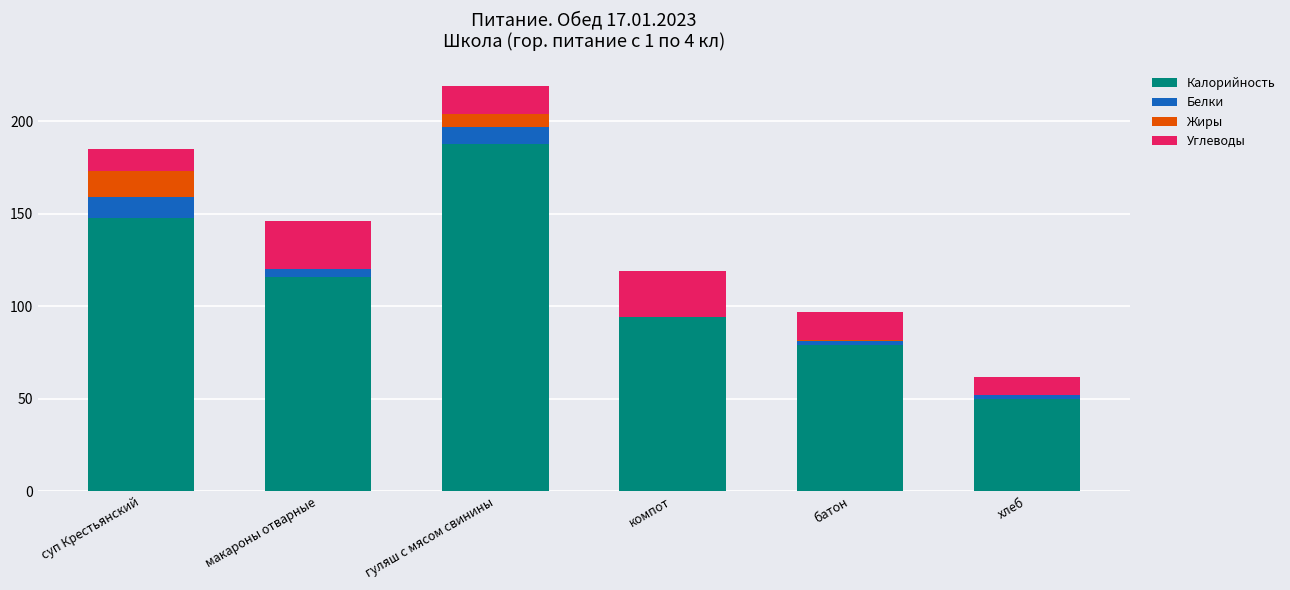

The value of Калорийность at гуляш с мясом свинины is 188. True or false?

True